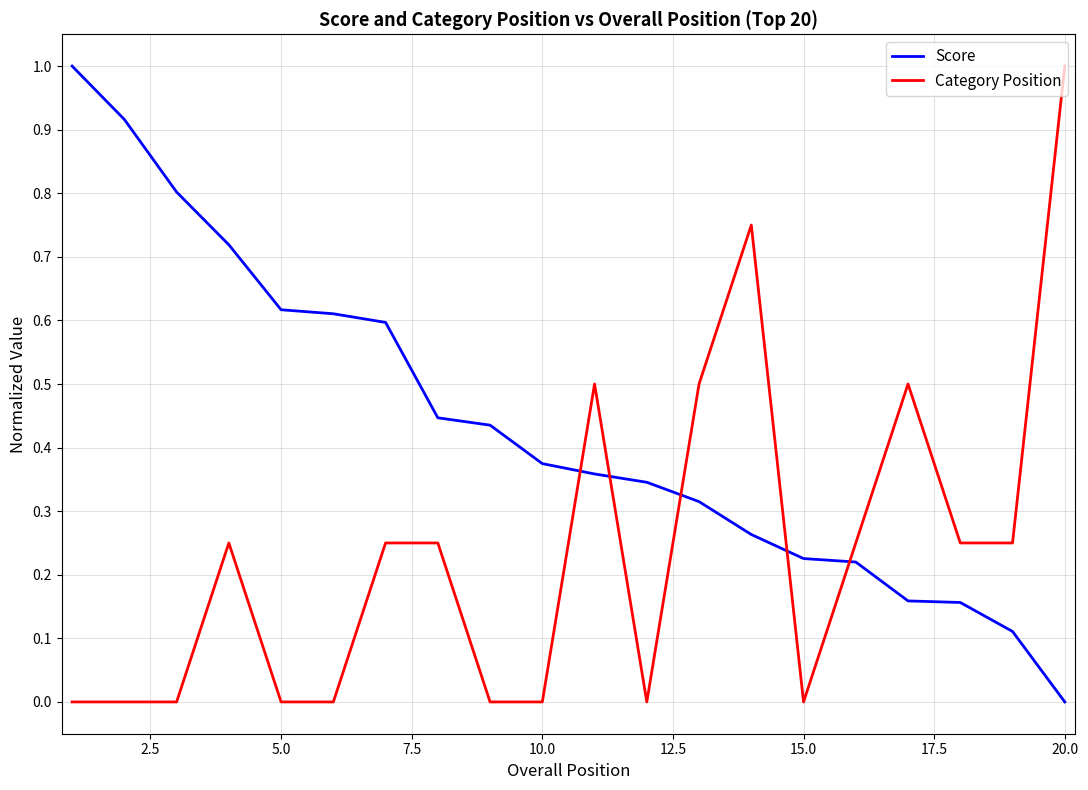

Which series has the largest total across all categories?

Score